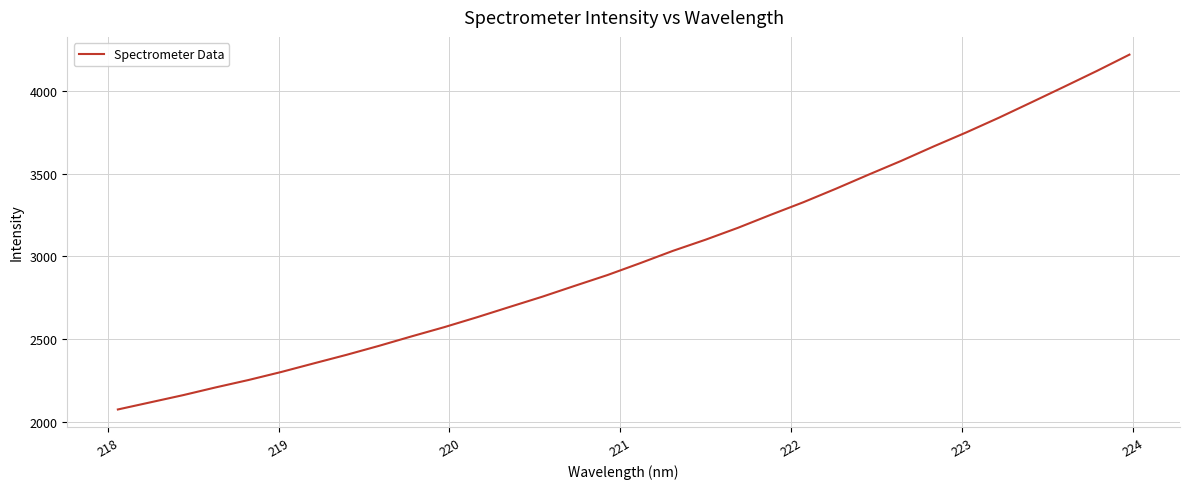

What is the difference between the maximum and minimum values?

2145.3